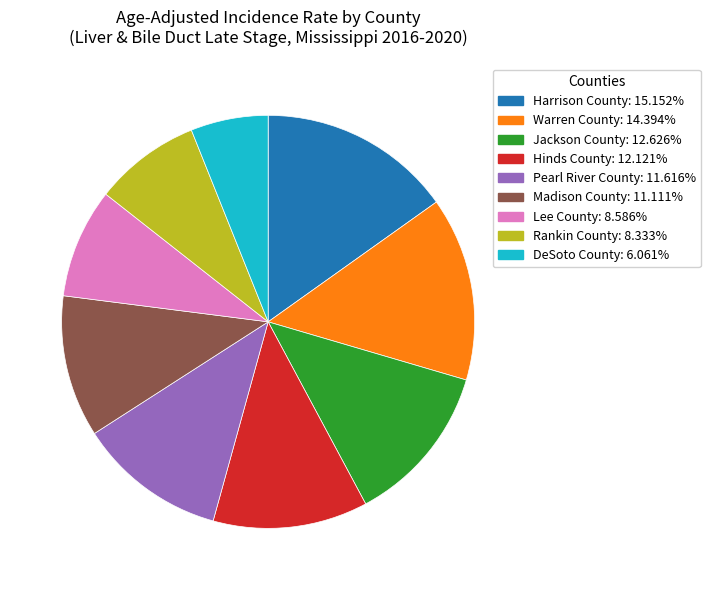

Is Madison County the majority of the pie?

No